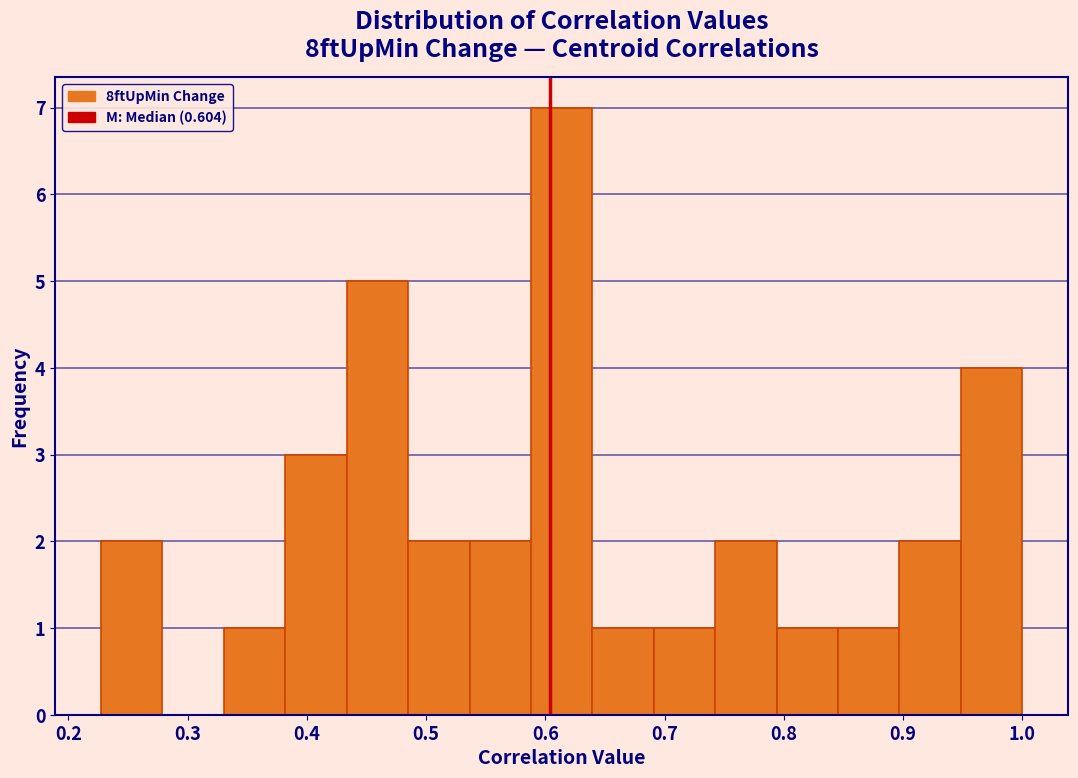

Over which range of the x-axis is the bar tallest?

0.59 to 0.64